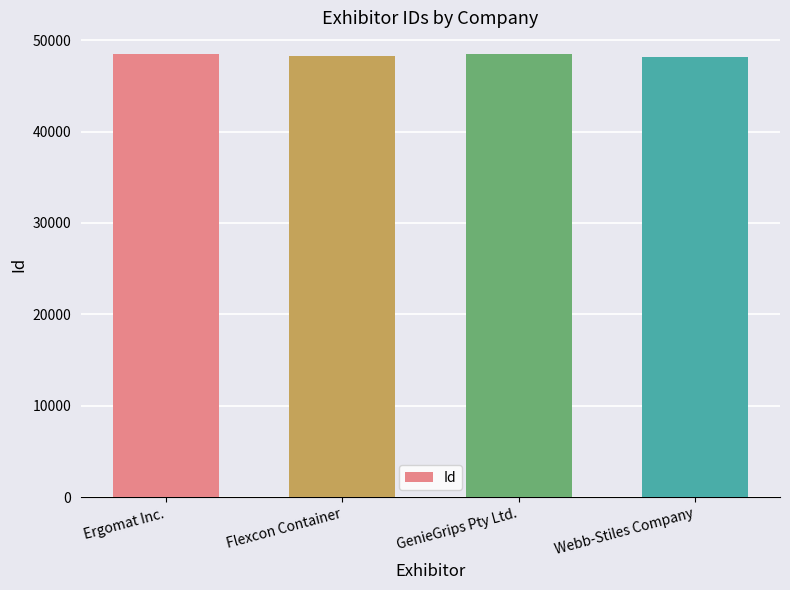

What is the difference between the maximum and minimum values?

315